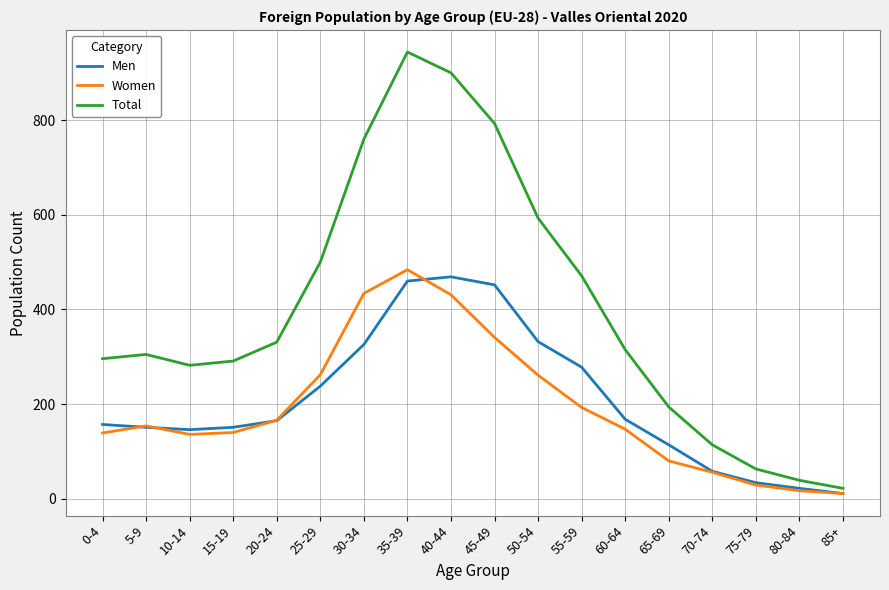

What is the minimum value for Women?

11